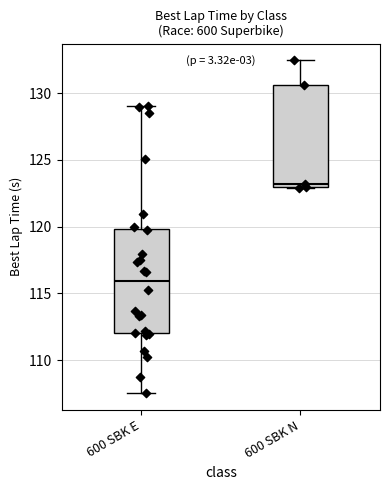

Which box has the highest median line?

600 SBK N